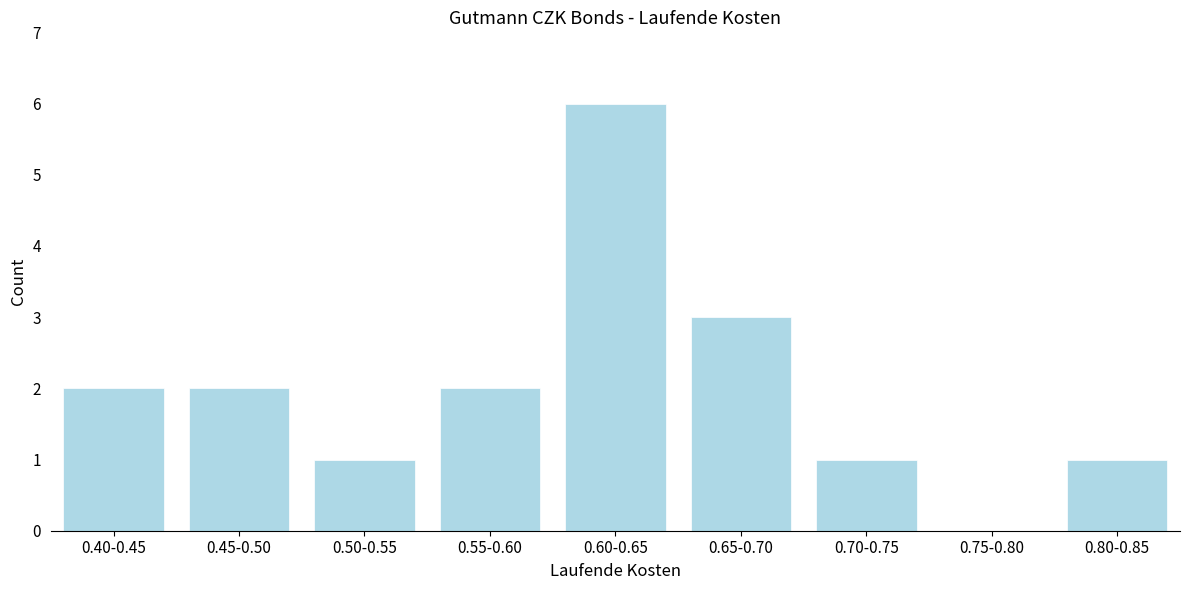

Reading left to right, extract all data points from this chart.

0.40-0.45=2	0.45-0.50=2	0.50-0.55=1	0.55-0.60=2	0.60-0.65=6	0.65-0.70=3	0.70-0.75=1	0.75-0.80=0	0.80-0.85=1